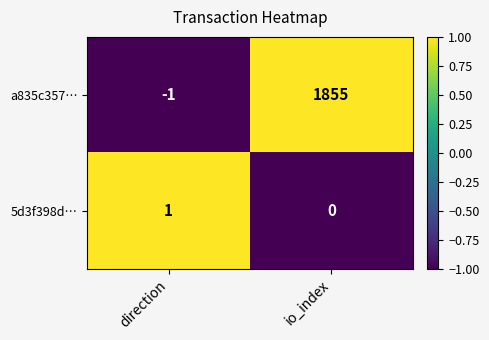

What is the difference between the highest and lowest values at direction?

2